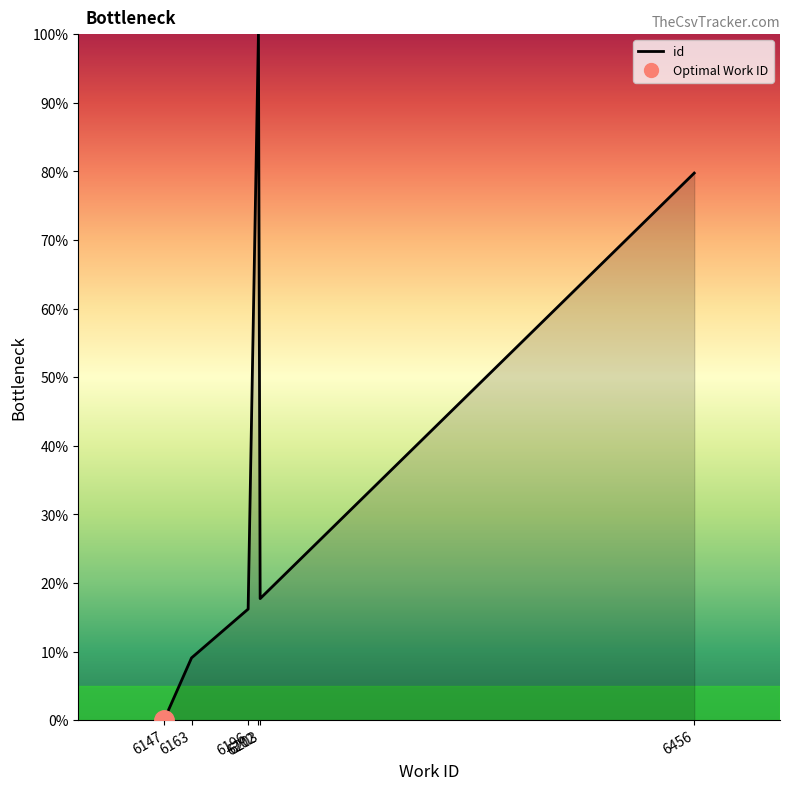

Count the number of values greater than 17.

3